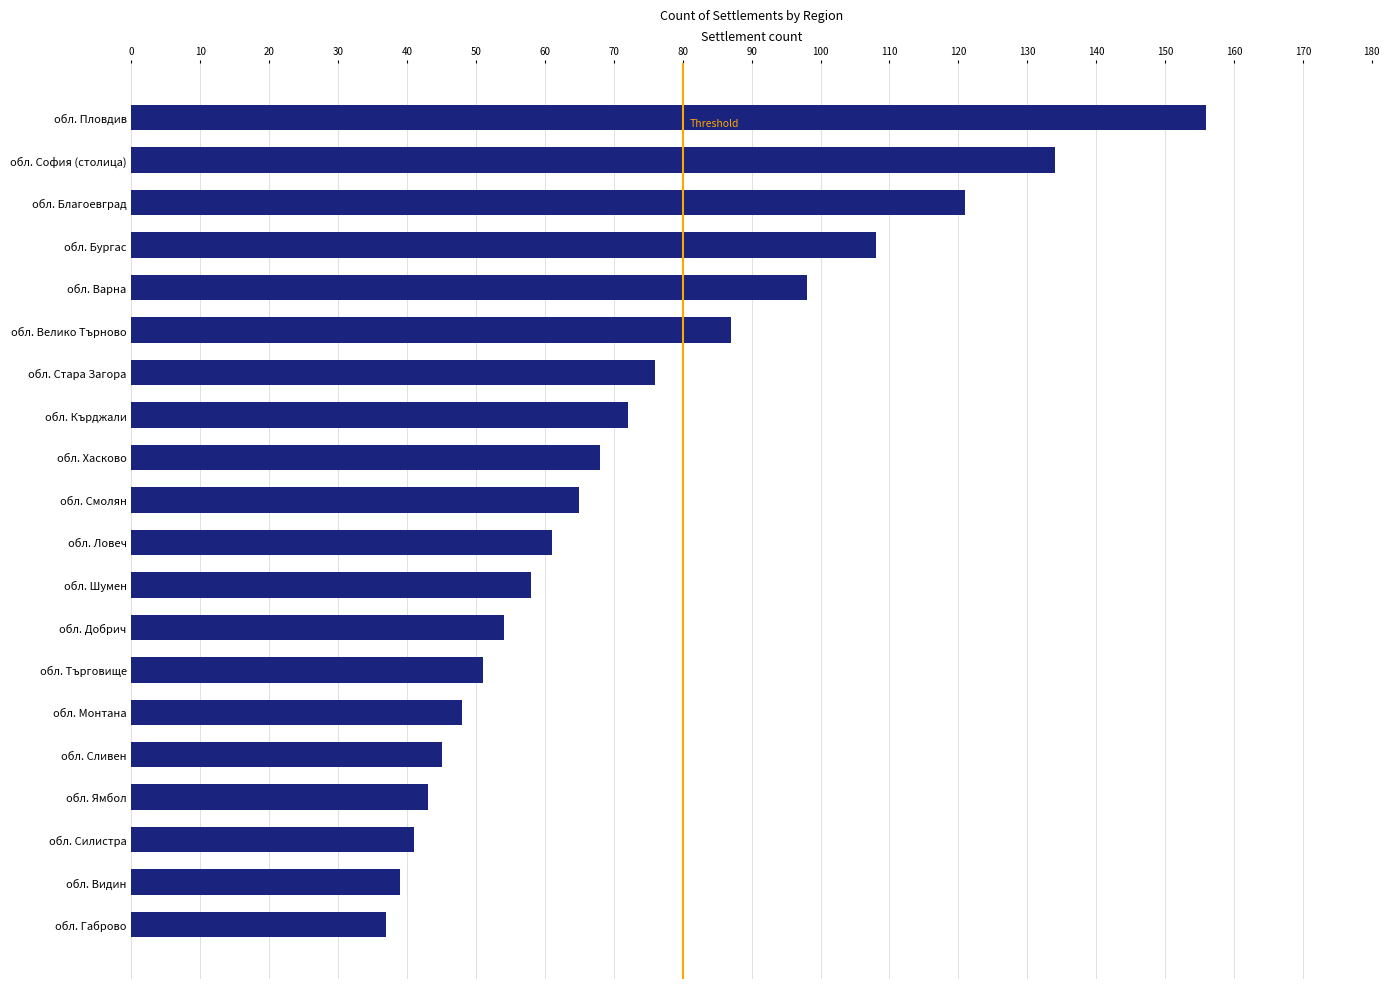

What is the difference between the maximum and minimum values?

119